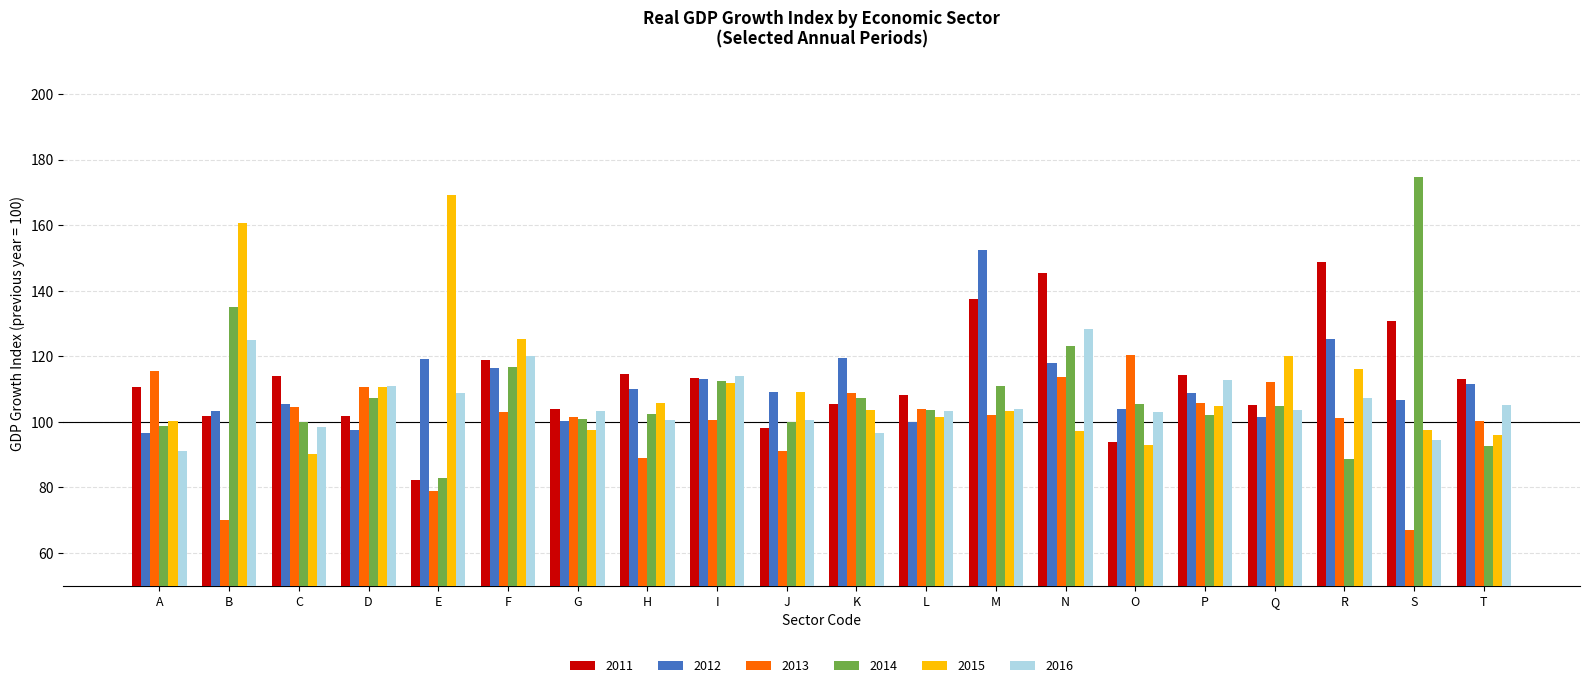

At which label is 2015 closest to 129?

F